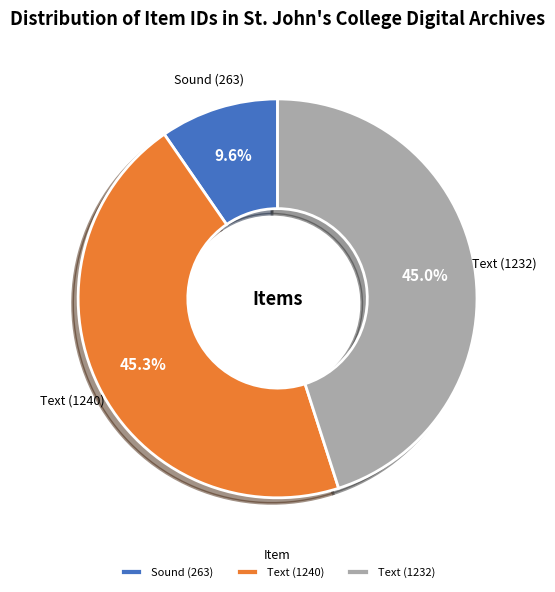

Do Sound (263) and Text (1240) together represent more than half of the pie?

Yes